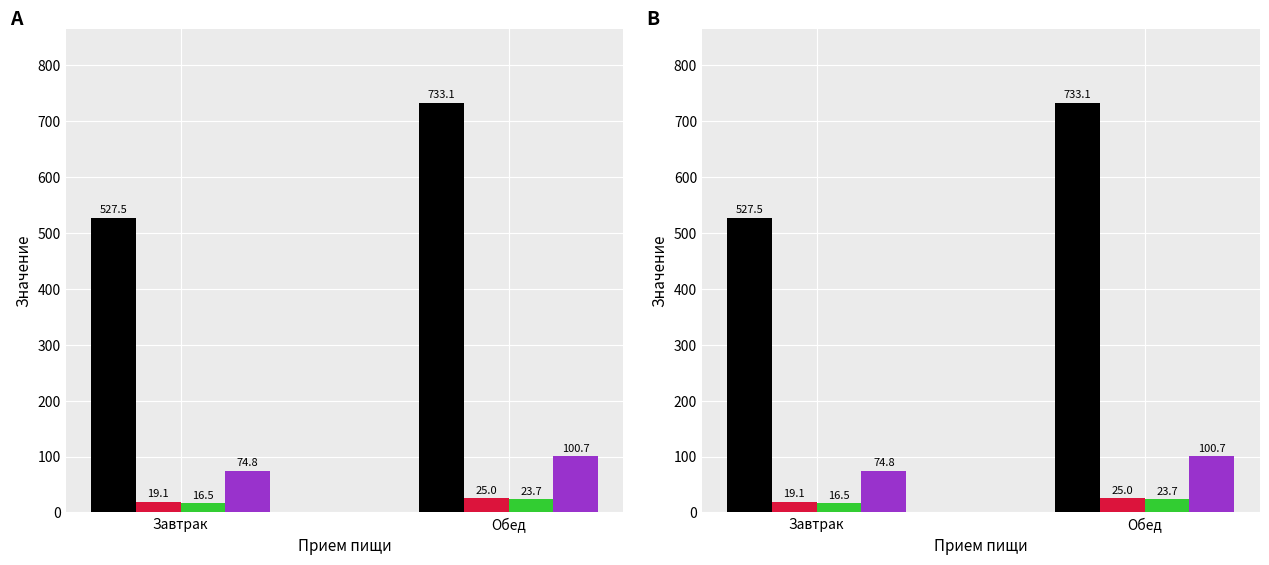

How many bars are there in each group?

4